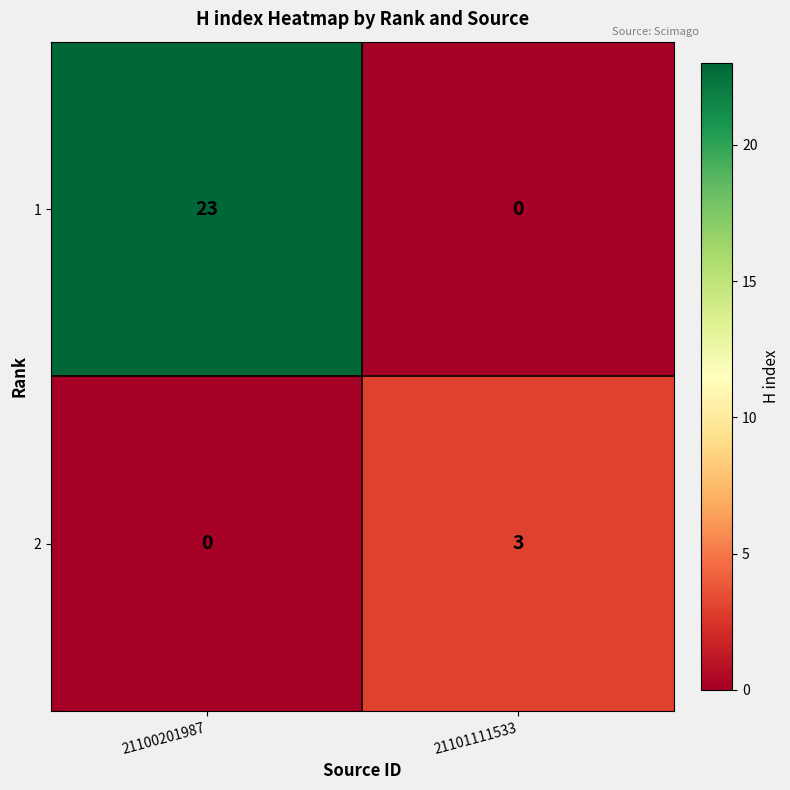

Where is 1 nearest to the value 11?

21101111533